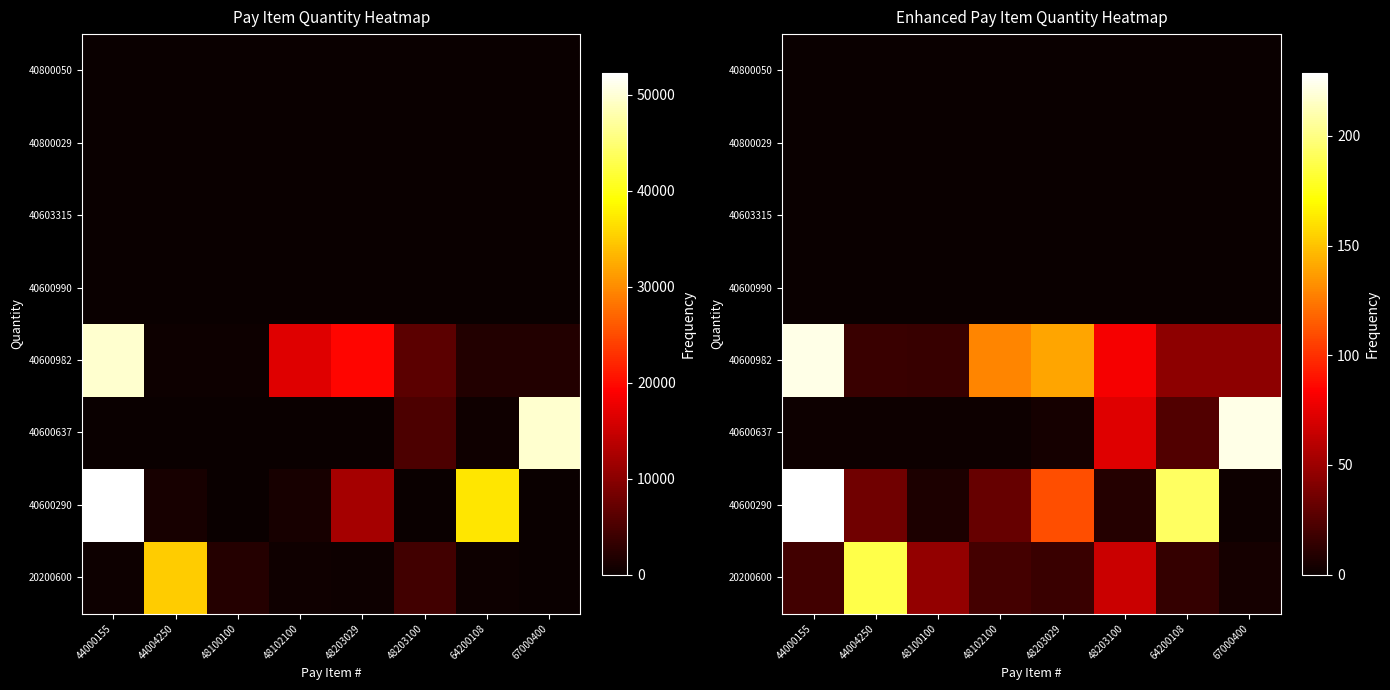

Is the value of 20200600 at 48203100 greater than the value of 40600637 at 48203029?

Yes